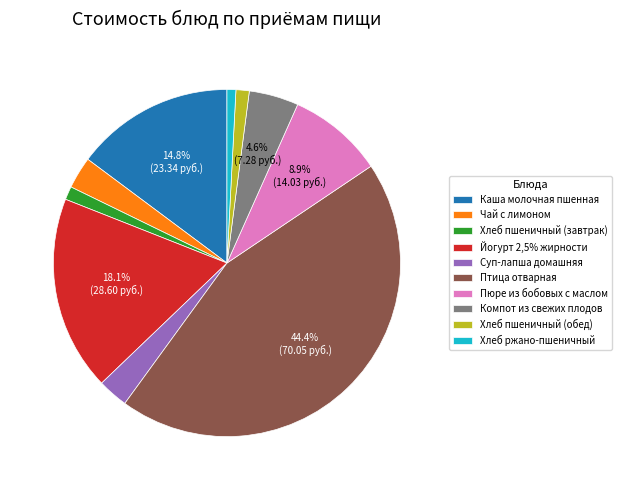

How many segments does this pie chart have?

10